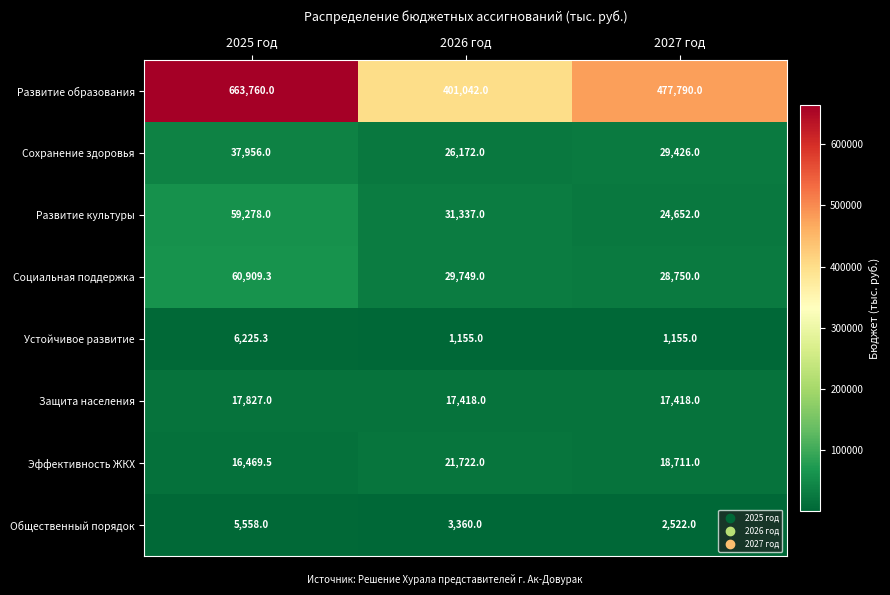

What is the total value across all series at 2025 год?

867983.1